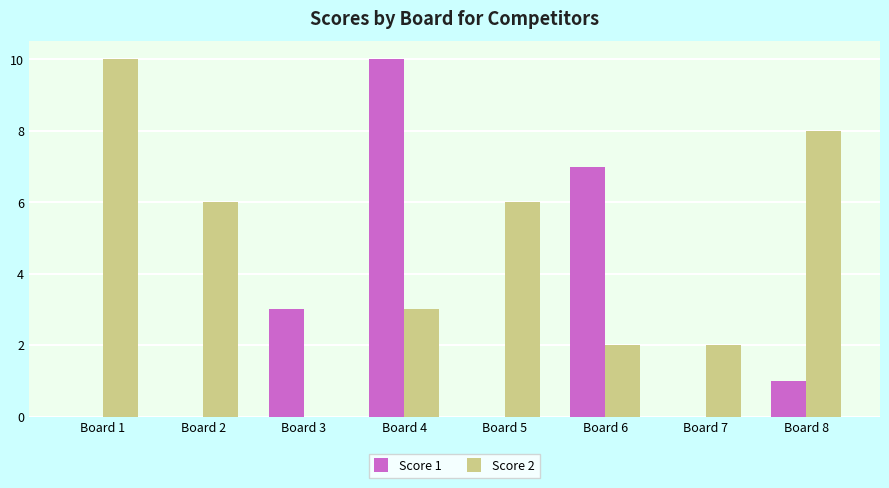

Which series changed the most between Board 1 and Board 5?

Score 2